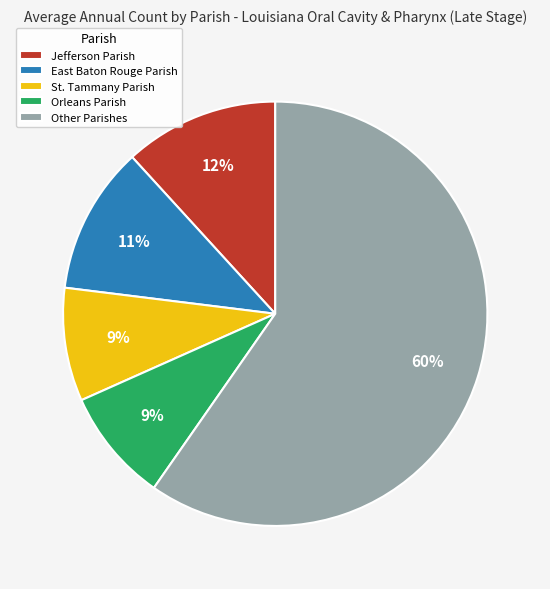

Does any single category account for the majority?

Yes